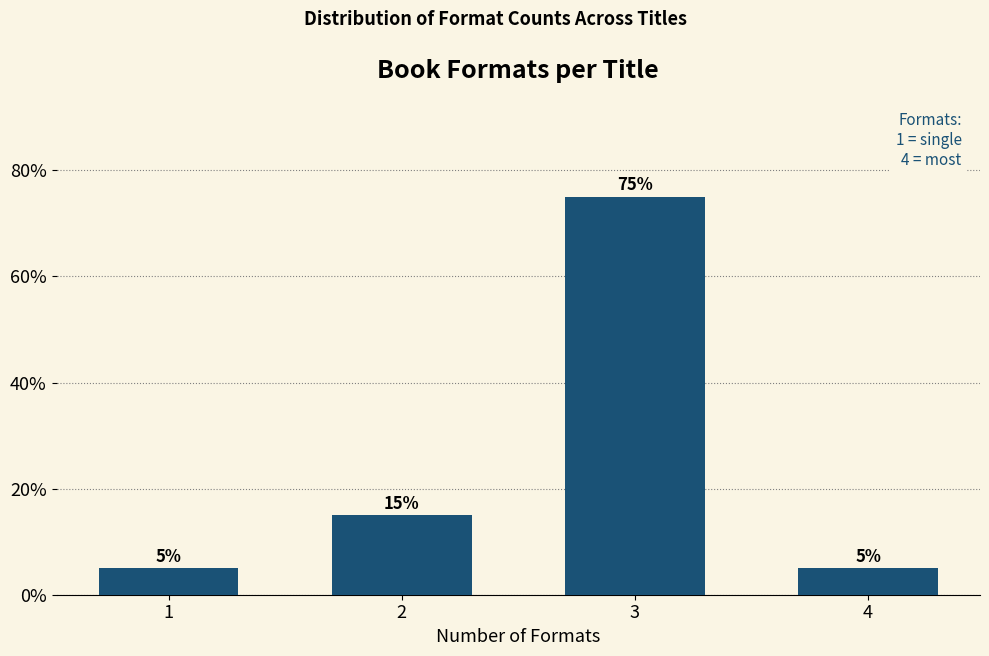

Reading left to right, extract all data points from this chart.

5	15	75	5